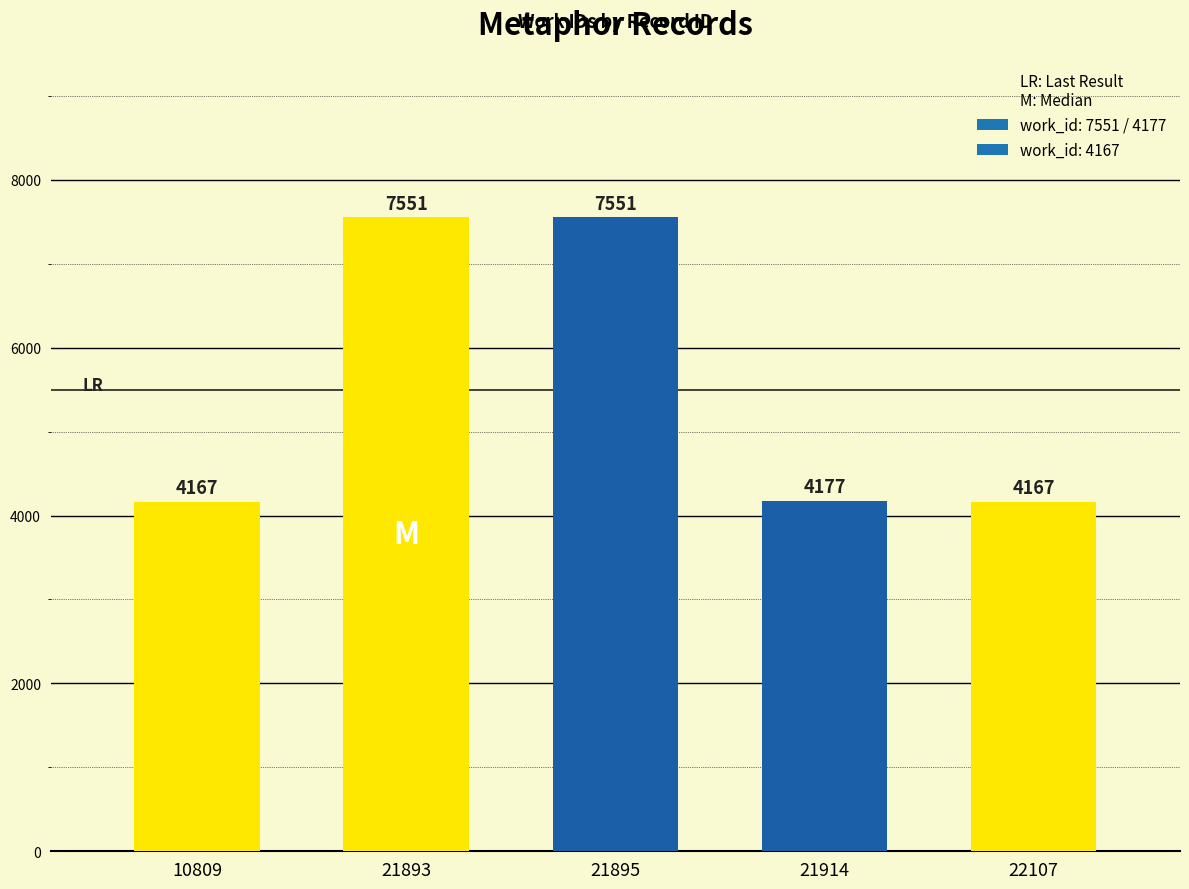

What is the average value?

5523